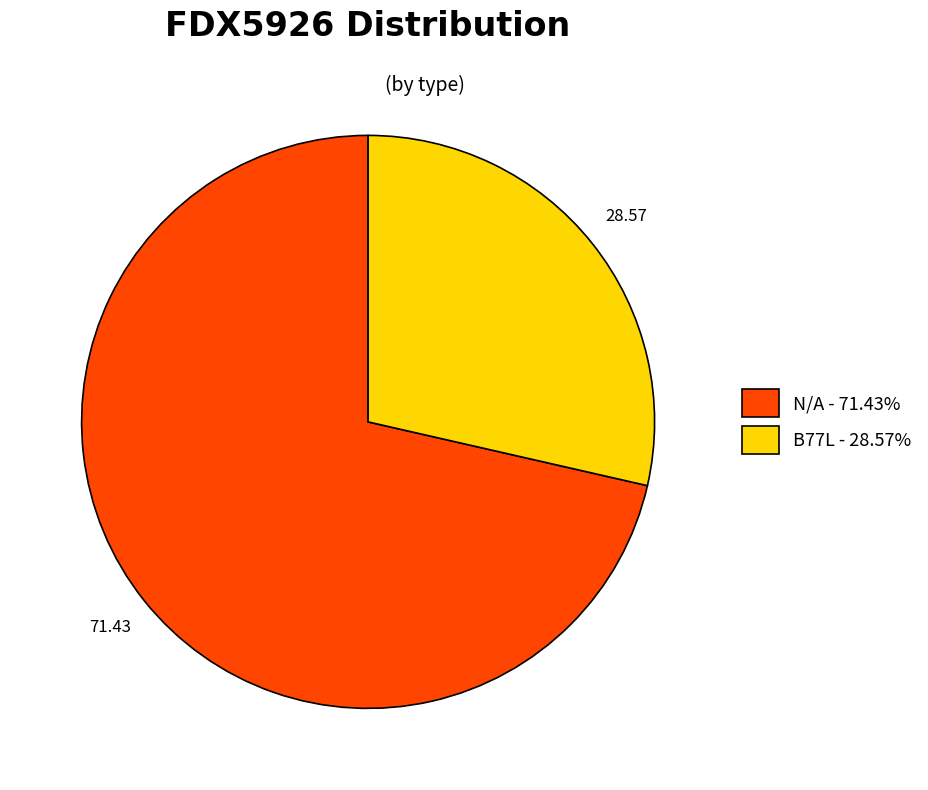

Is there a majority slice in this chart?

Yes